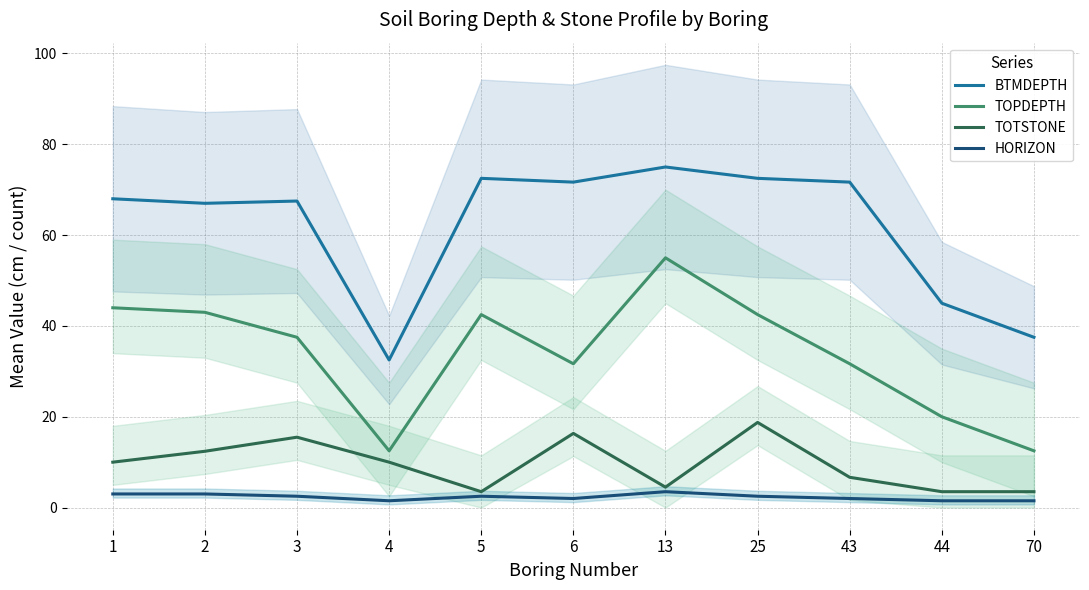

What is the smallest value displayed?

1.5